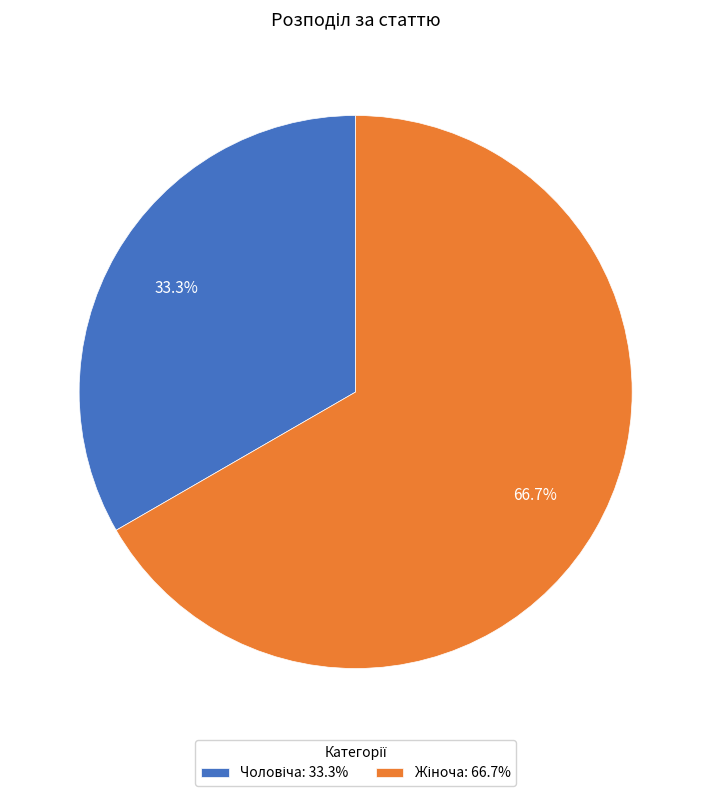

Is there any slice that represents more than half of the pie?

Yes